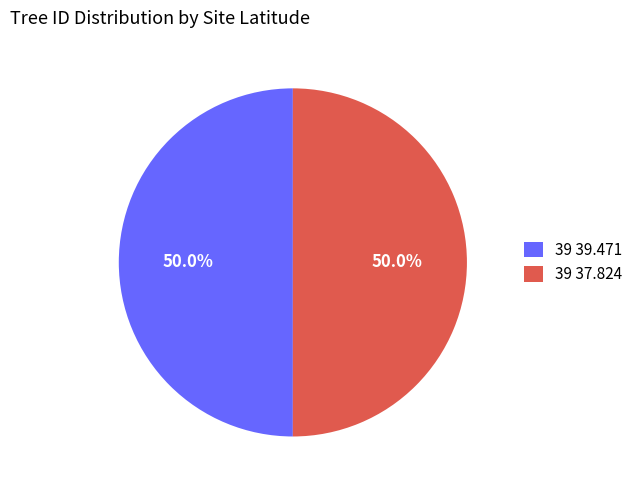

Is it true that 39 37.824 is 56% of the pie?

False